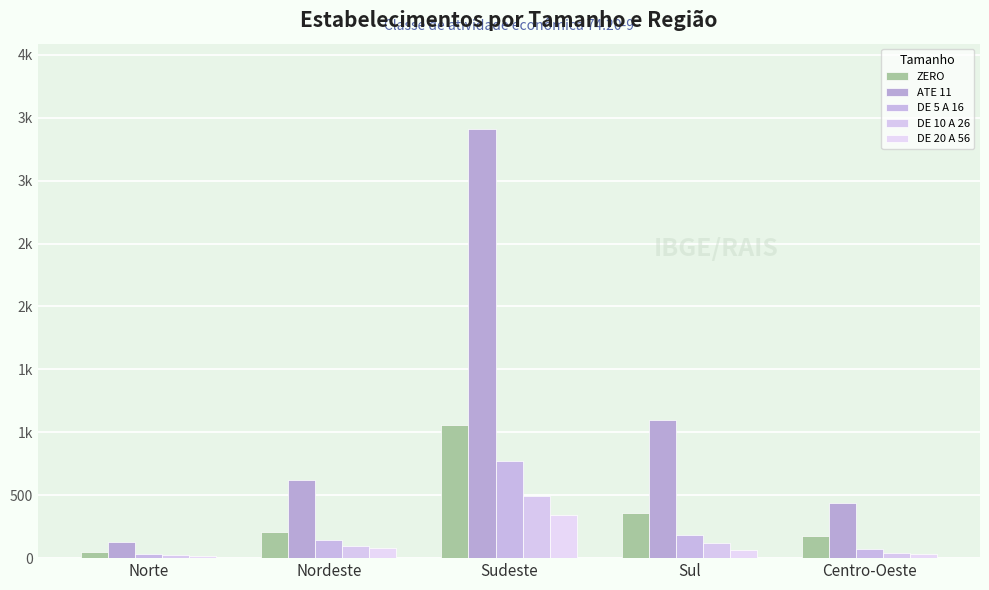

What is the label of the 4th bar from the right?

Nordeste